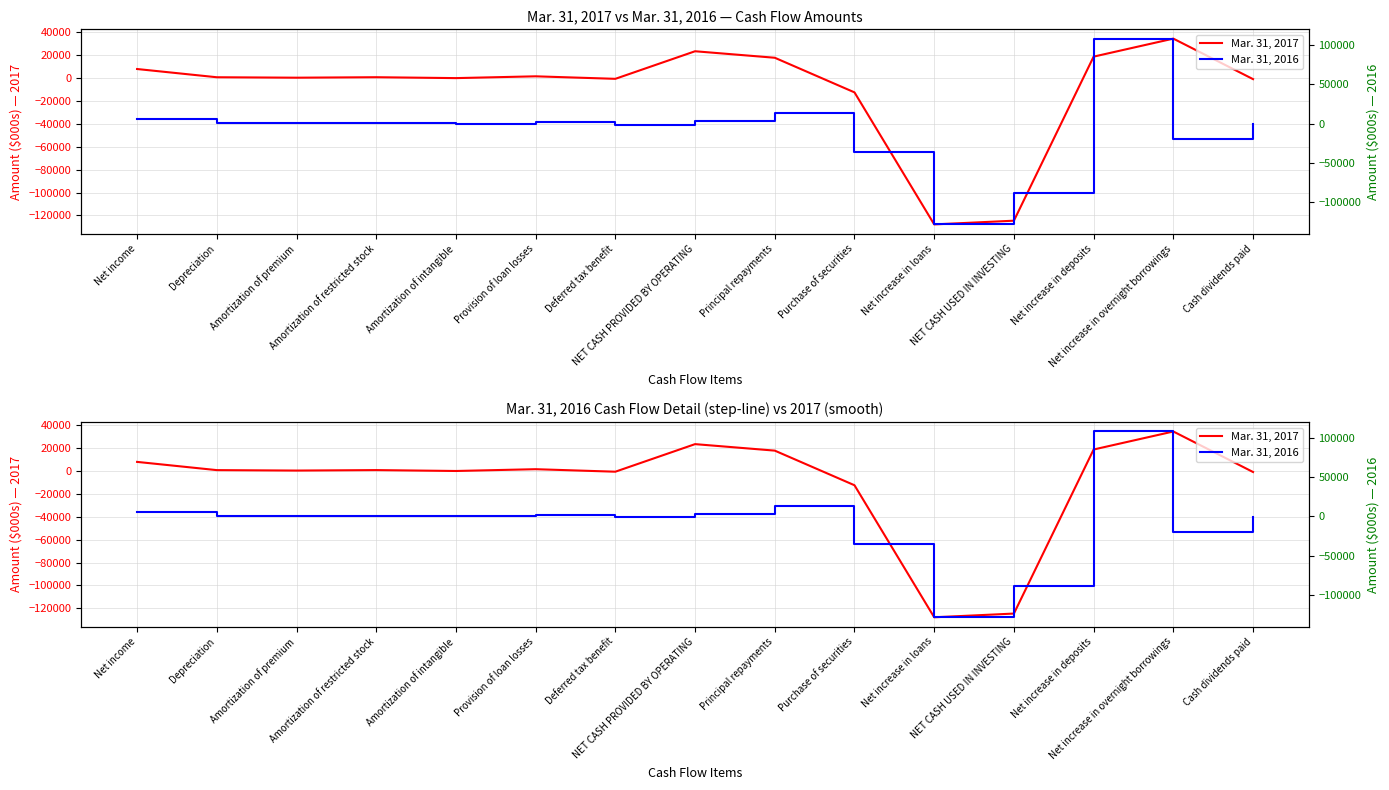

Rank the categories by Mar. 31, 2016 value from lowest to highest.

Net increase in loans, NET CASH USED IN INVESTING, Purchase of securities, Net increase in overnight borrowings, Deferred tax benefit, Cash dividends paid, Amortization of intangible, Amortization of premium, Amortization of restricted stock, Depreciation, Provision of loan losses, NET CASH PROVIDED BY OPERATING, Net income, Principal repayments, Net increase in deposits